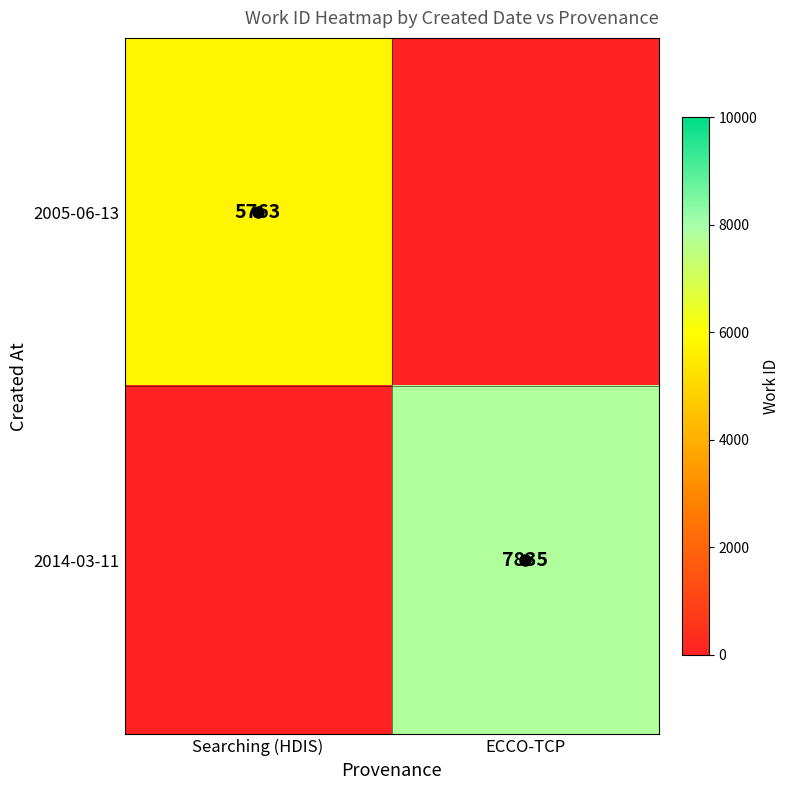

Between ECCO-TCP and Searching (HDIS), which is larger?

Searching (HDIS)